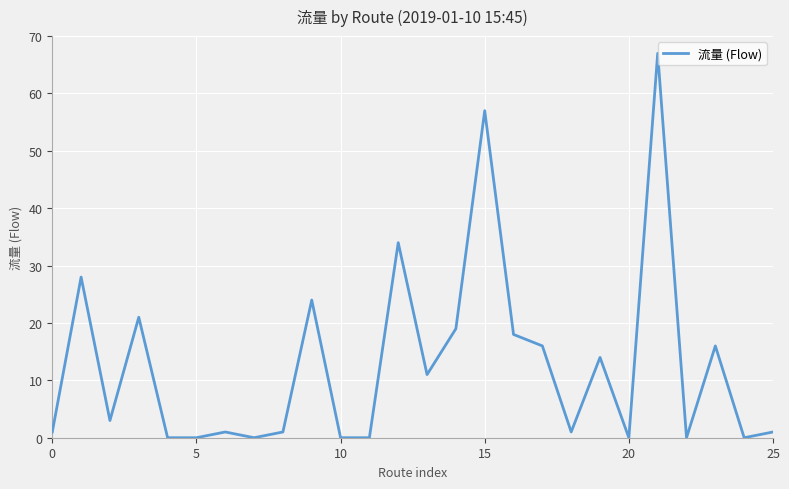

What is the greatest value displayed?

67